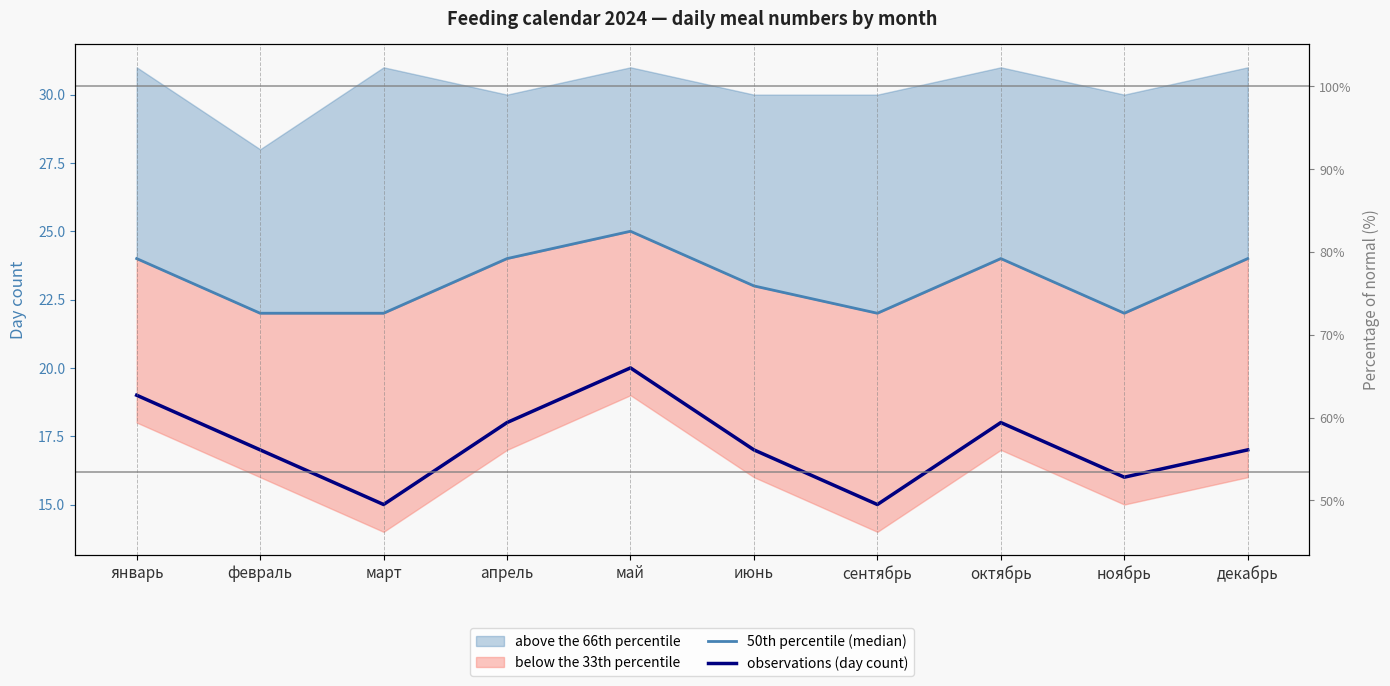

How many values in the observations (day count) series exceed 17?

4